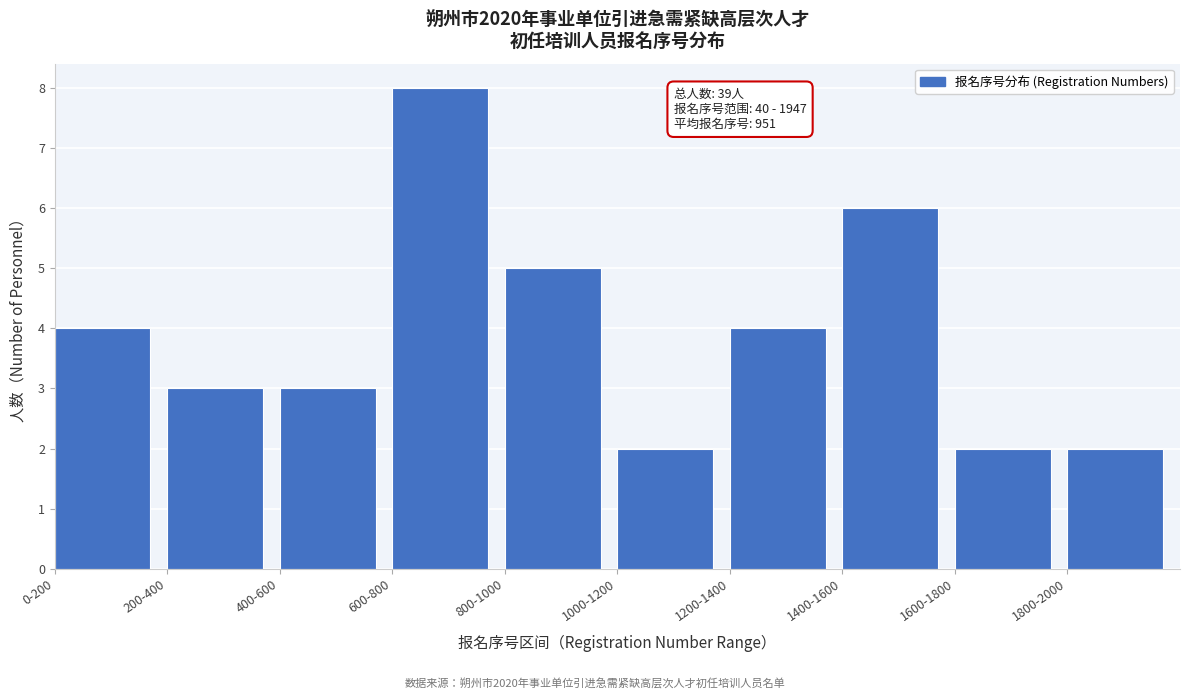

Reading left to right, extract all data points from this chart.

0-200=4	200-400=3	400-600=3	600-800=8	800-1000=5	1000-1200=2	1200-1400=4	1400-1600=6	1600-1800=2	1800-2000=2